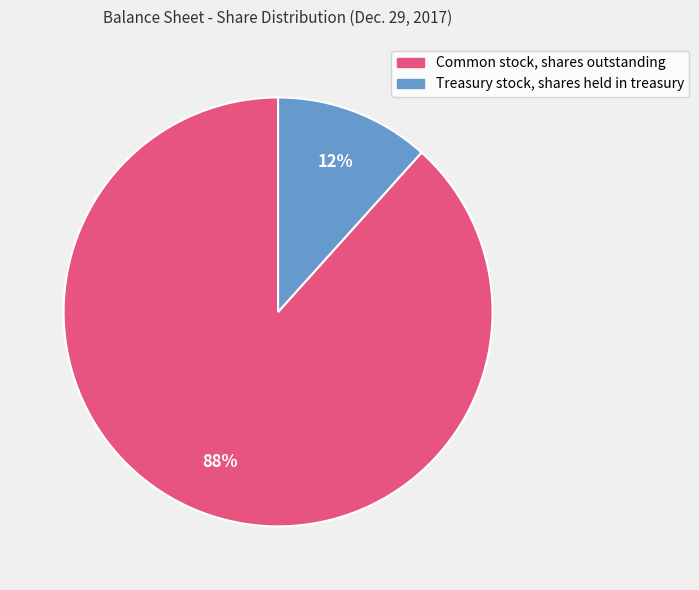

What is the smallest slice in the pie chart?

Treasury stock, shares held in treasury